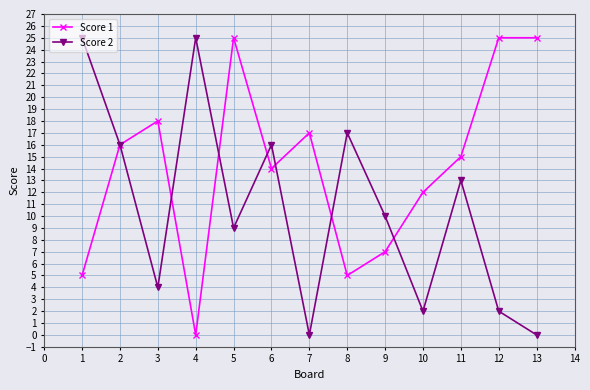

At which label does Score 1 reach its minimum?

4